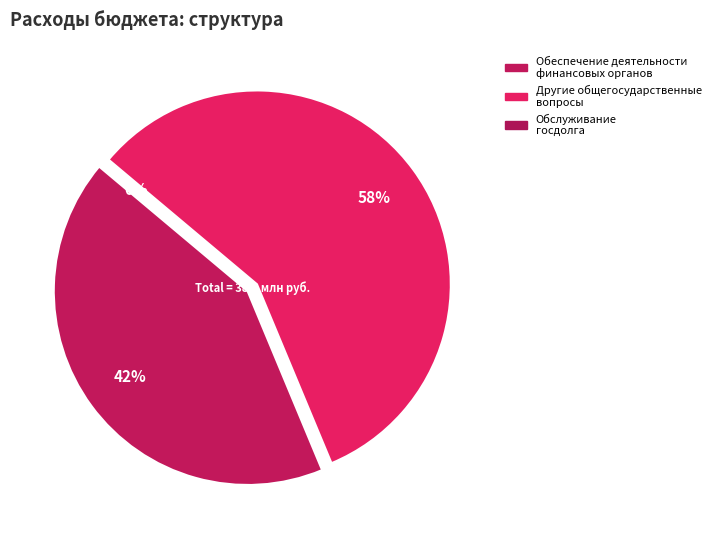

To the nearest percent, what is the combined percentage of Обеспечение деятельности финансовых органов and Обслуживание государственного долга?

42%